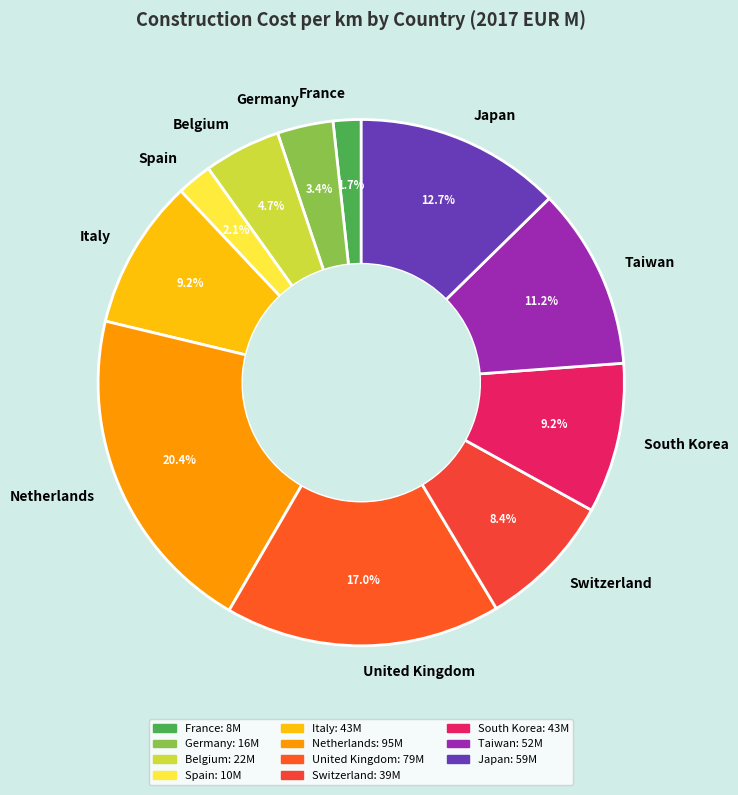

What is the total percentage of Germany and Taiwan?

14.6%